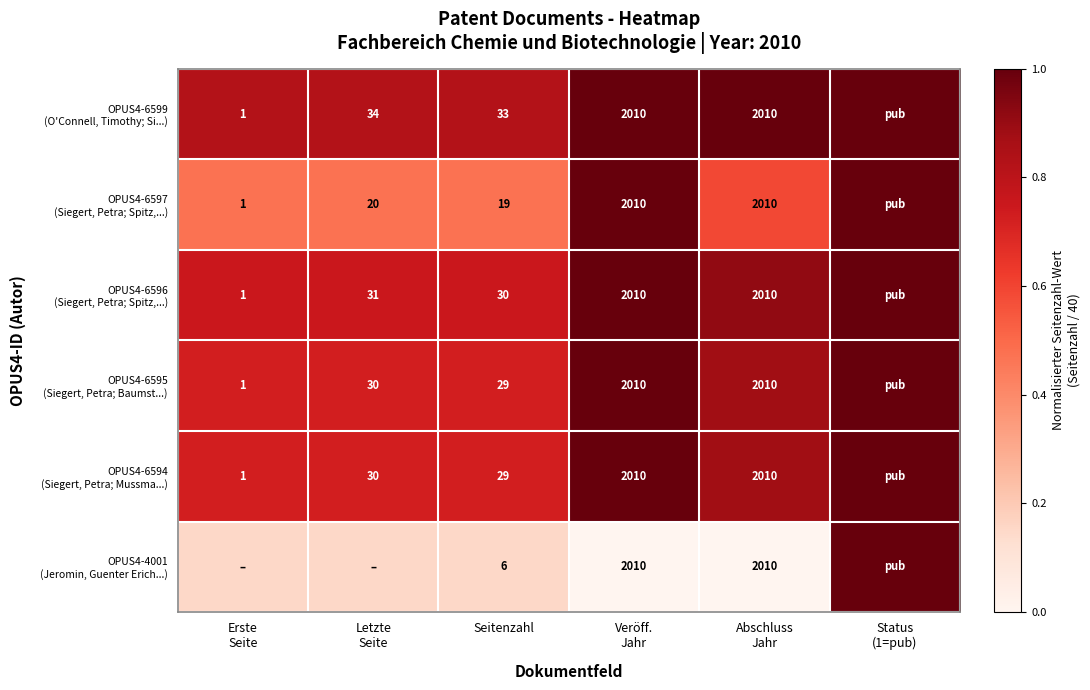

Is it true that OPUS4-6594 (Siegert, Petra; Mussma...) equals 0.7 at Seitenzahl?

True